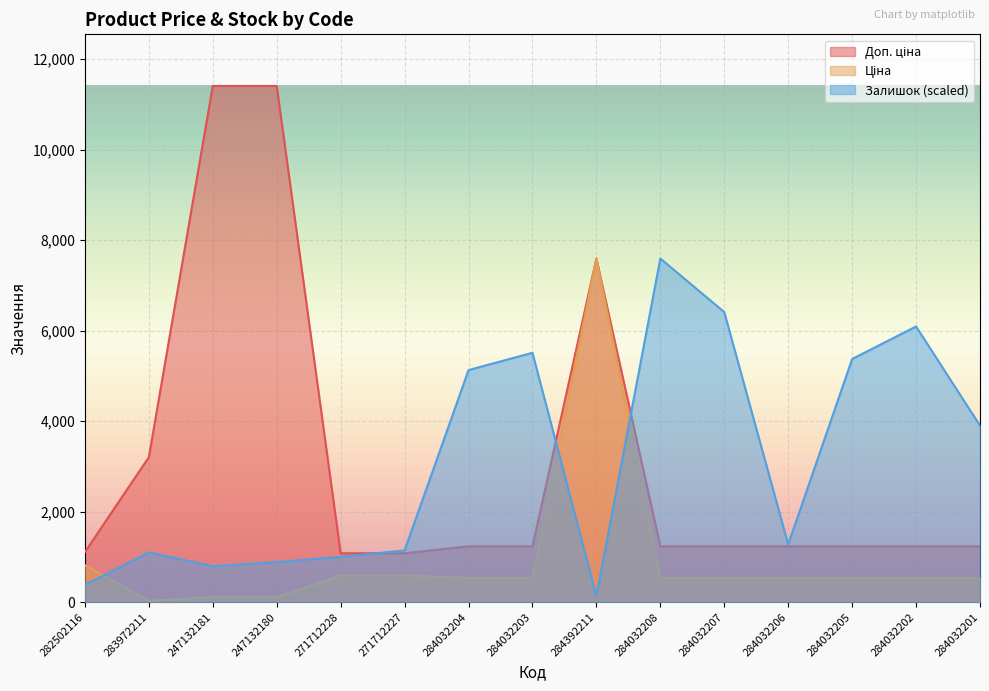

At which category does the chart reach its peak across all series?

247132181